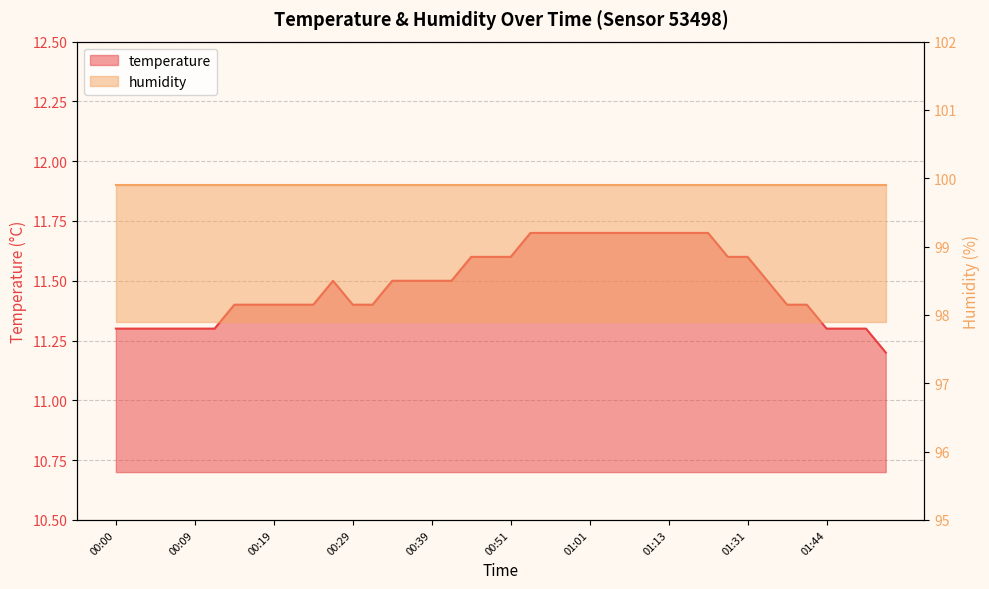

What is the change in value from 00:51 to 01:36?

-0.1